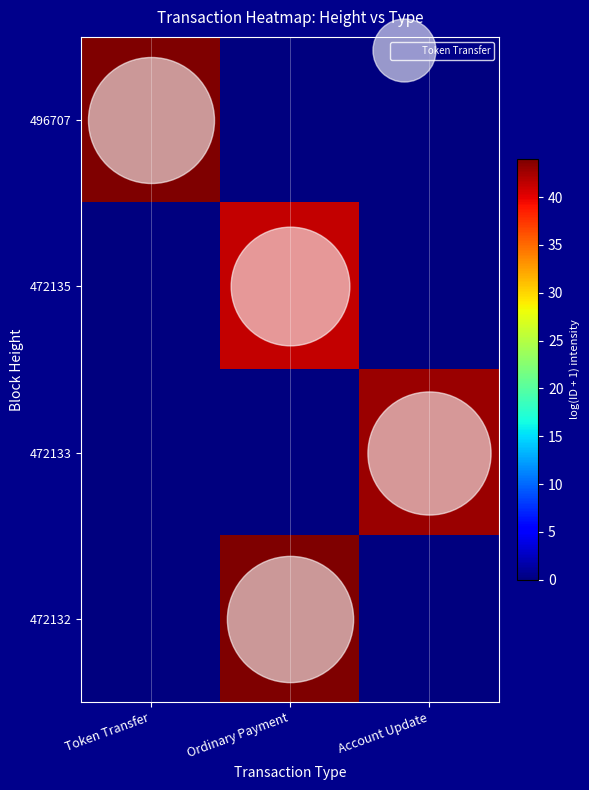

Reading right to left, transcribe all the data shown in this chart.

496707: Account Update=0.0	Ordinary Payment=0.0	Token Transfer=43.9
472135: Account Update=0.0	Ordinary Payment=41.2	Token Transfer=0.0
472133: Account Update=42.8	Ordinary Payment=0.0	Token Transfer=0.0
472132: Account Update=0.0	Ordinary Payment=44.0	Token Transfer=0.0